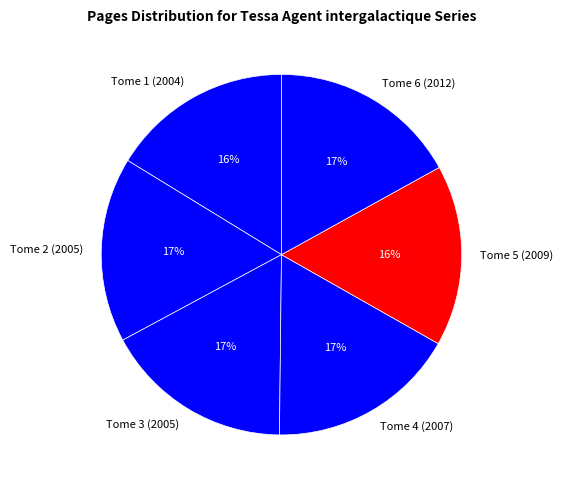

Count the number of slices in the pie.

6